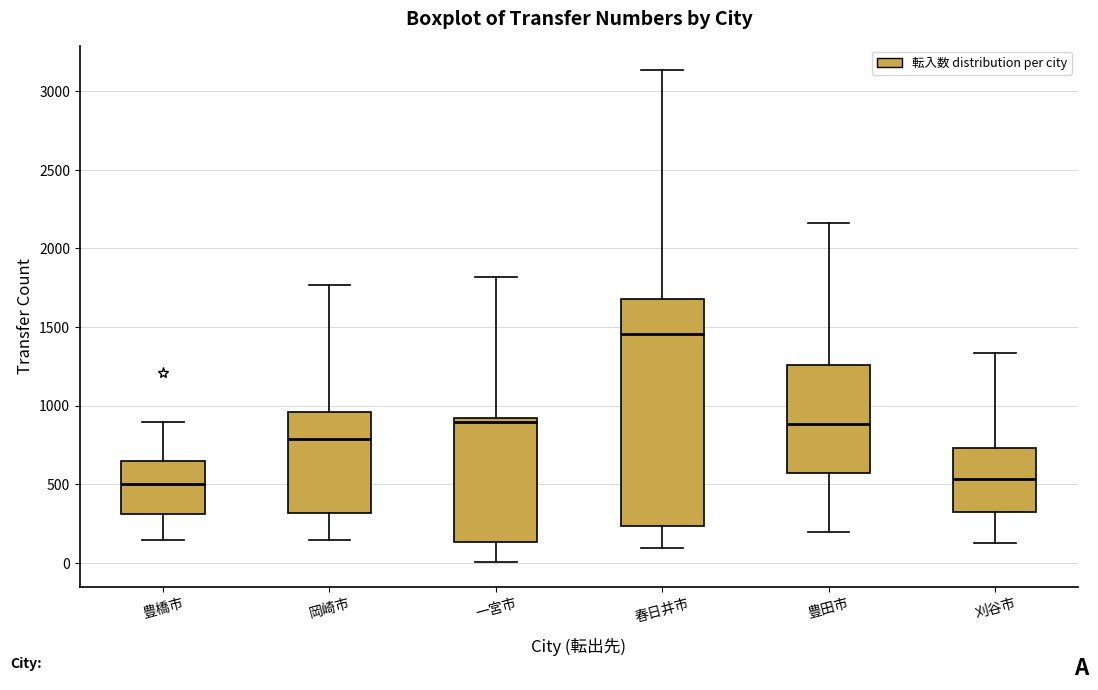

Where does the lower whisker of the box for 一宮市 end on the y-axis? The values are not printed on the chart, so give them approximately, as read against the axis.

0